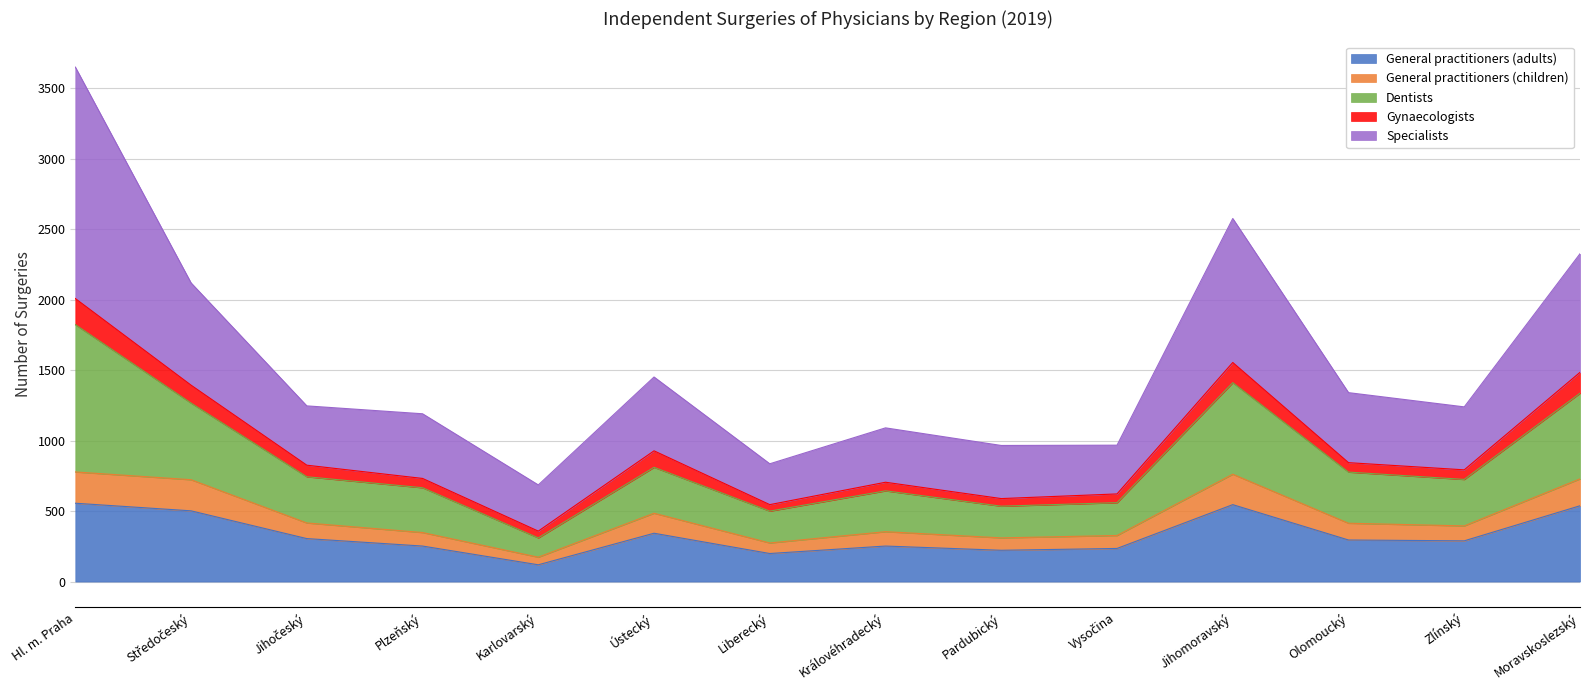

The value of General practitioners (adults) at Plzeňský is 252. True or false?

True